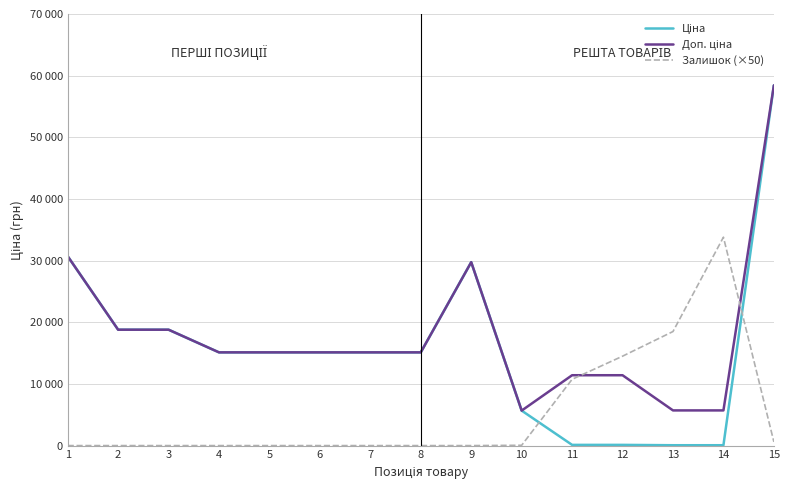

Between which two adjacent categories do Залишок (×50) and Ціна first intersect?

10 and 11